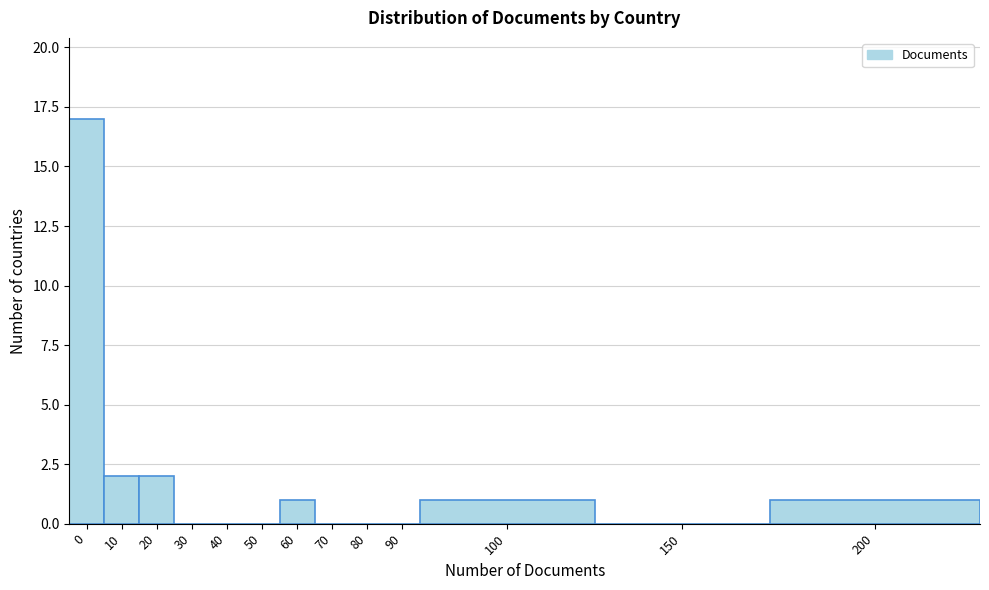

Reading left to right, transcribe all the data shown in this chart.

0=17	10=2	20=2	30=0	40=0	50=0	60=1	70=0	80=0	90=0	100=1	150=0	200=1